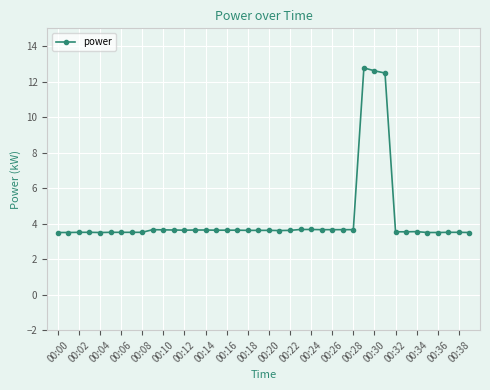

What is the difference between the maximum and minimum values?

9.3